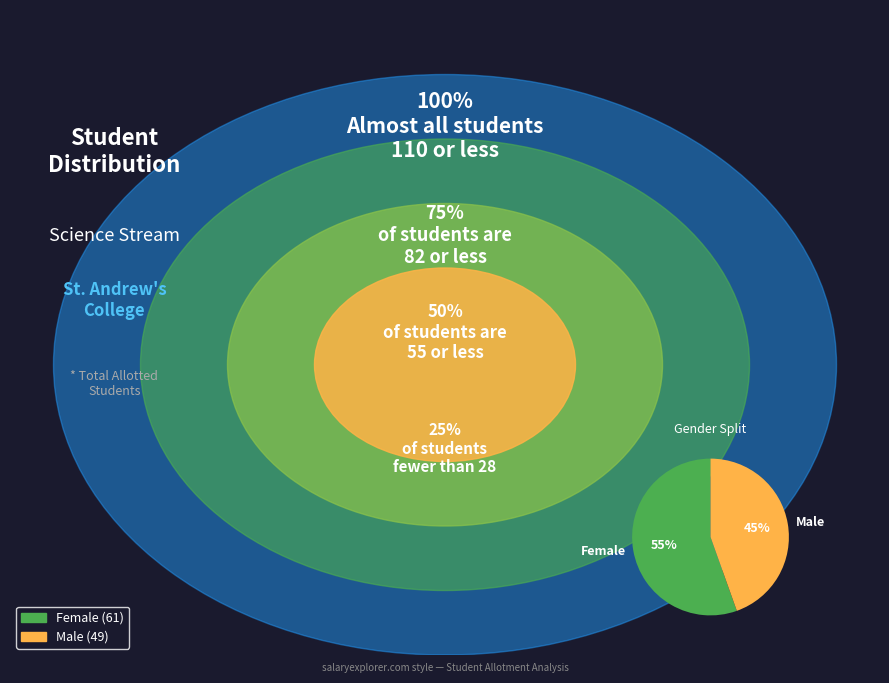

To the nearest percent, what is the average slice percentage?

50%